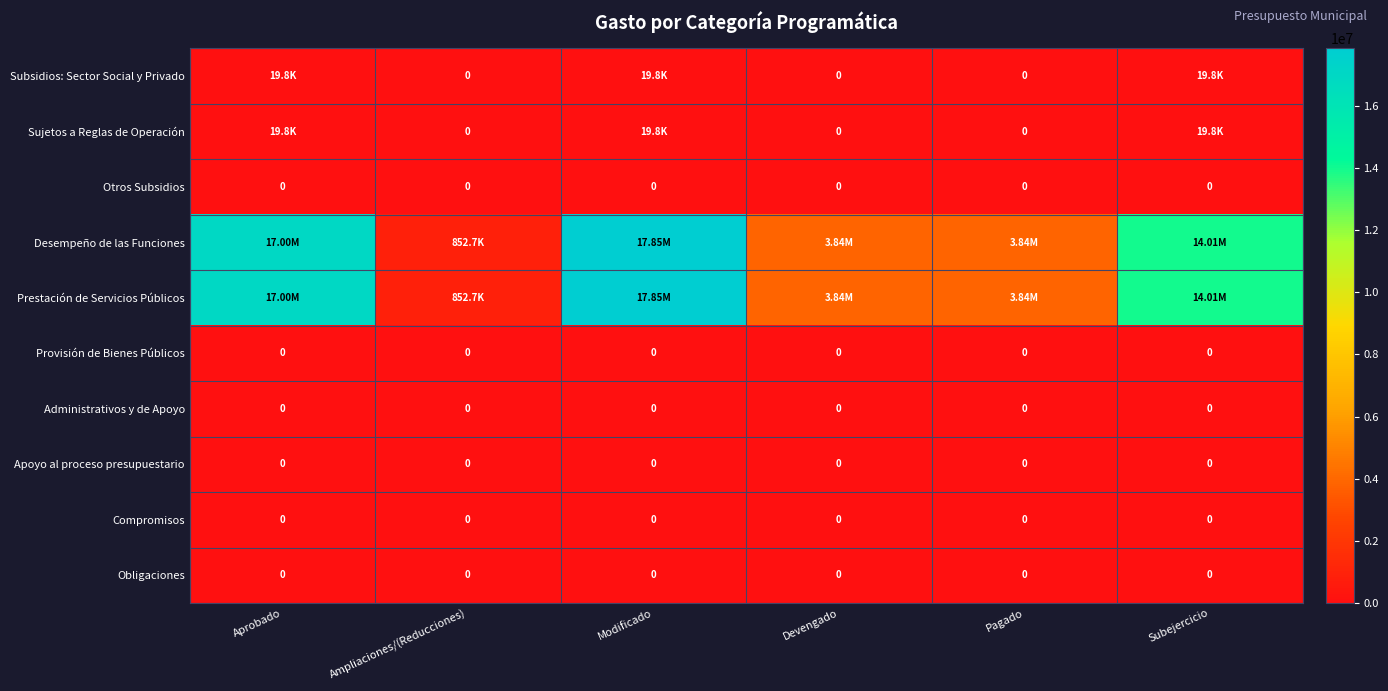

Which series has the largest total across all categories?

Desempeño de las Funciones